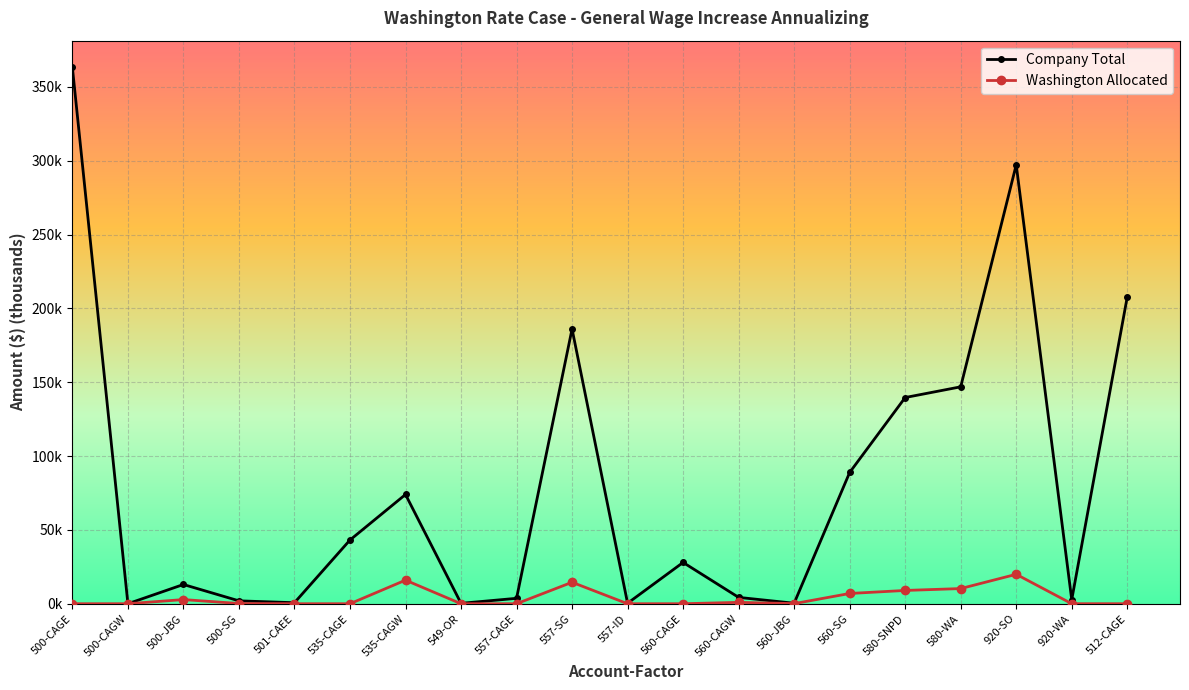

What position from the right is 580-SNPD?

5